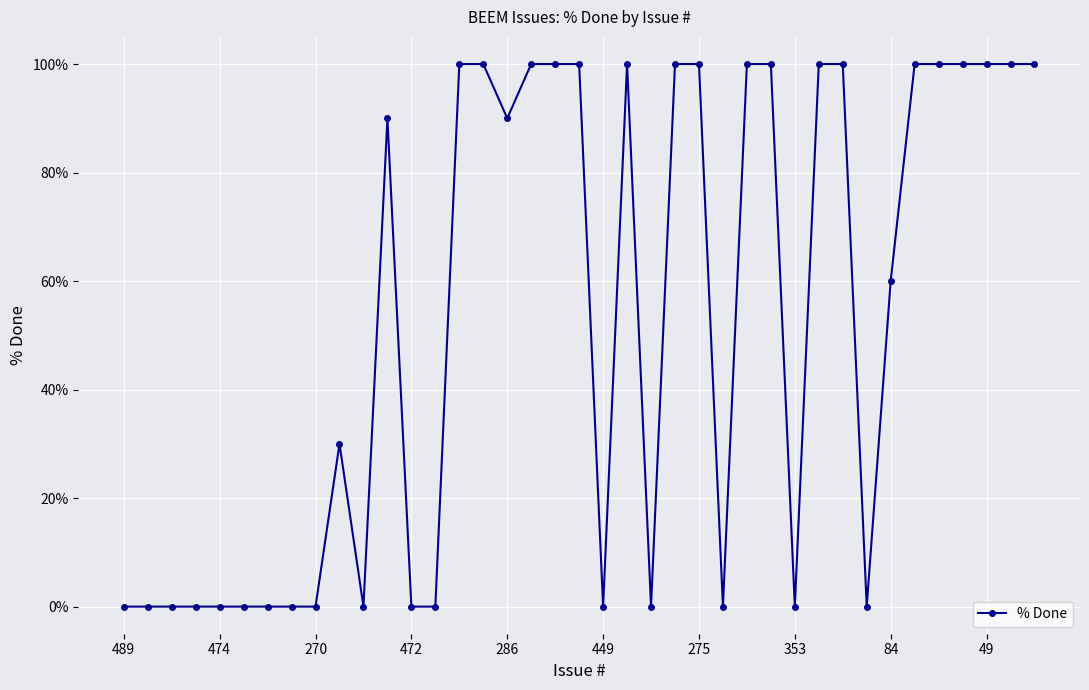

True or false: the data has more than 2 interior local peaks.

True